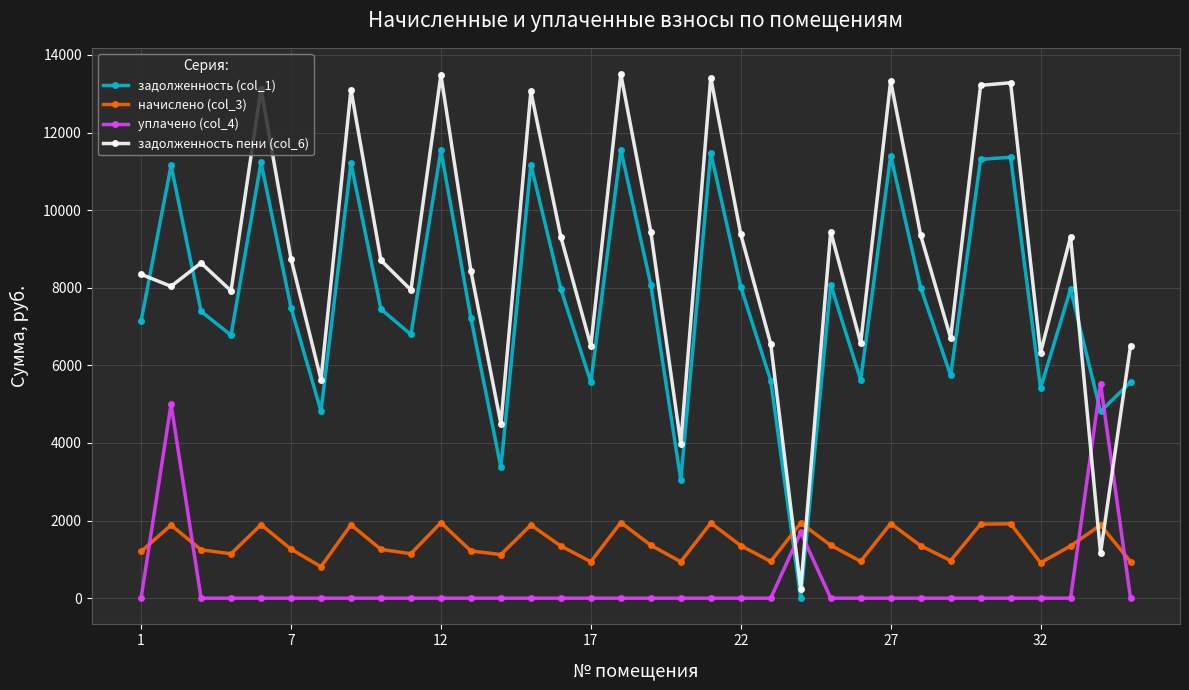

True or false: задолженность пени (col_6) has more than 0 interior local peaks.

True